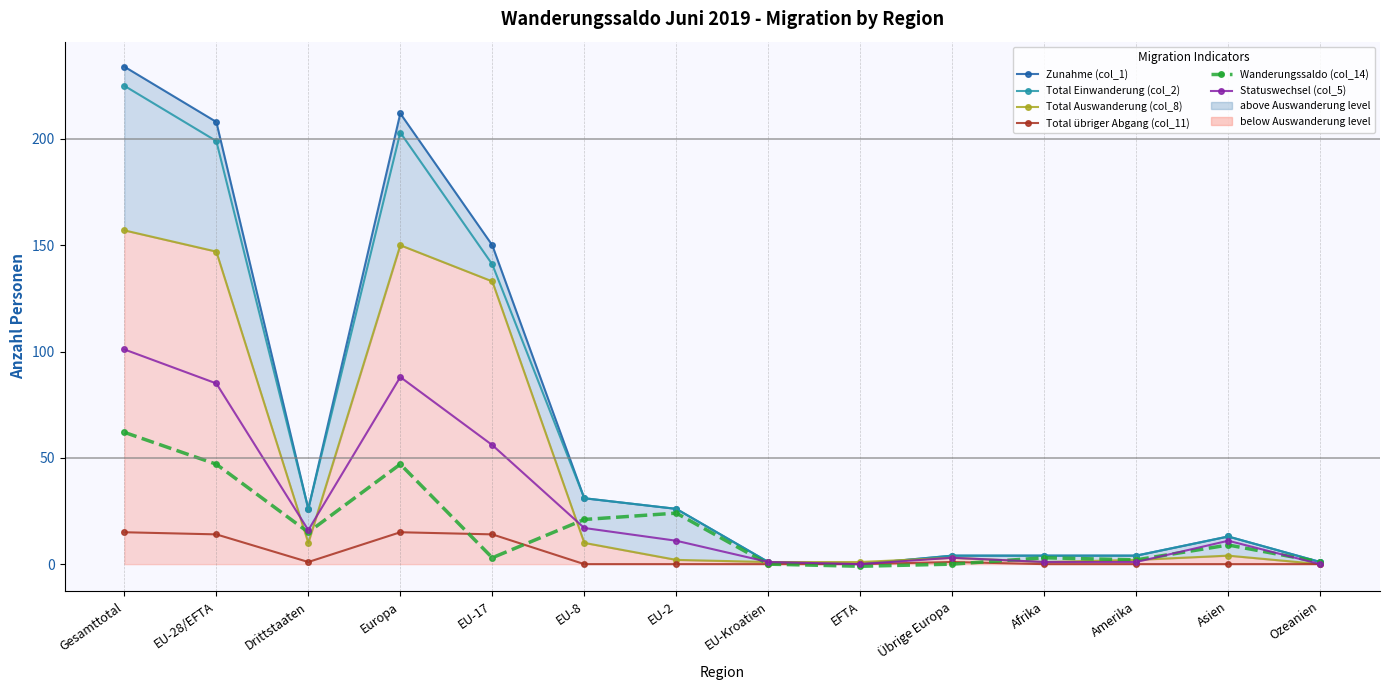

At which label does Total Auswanderung (col_8) reach its peak?

Gesamttotal